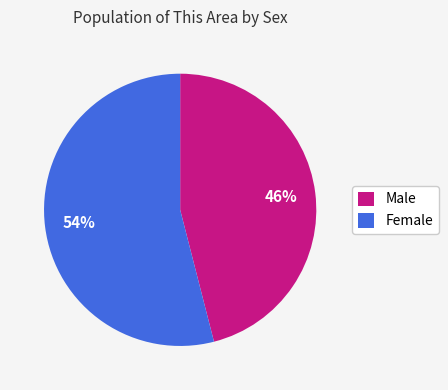

What is the largest slice in the pie chart?

Female